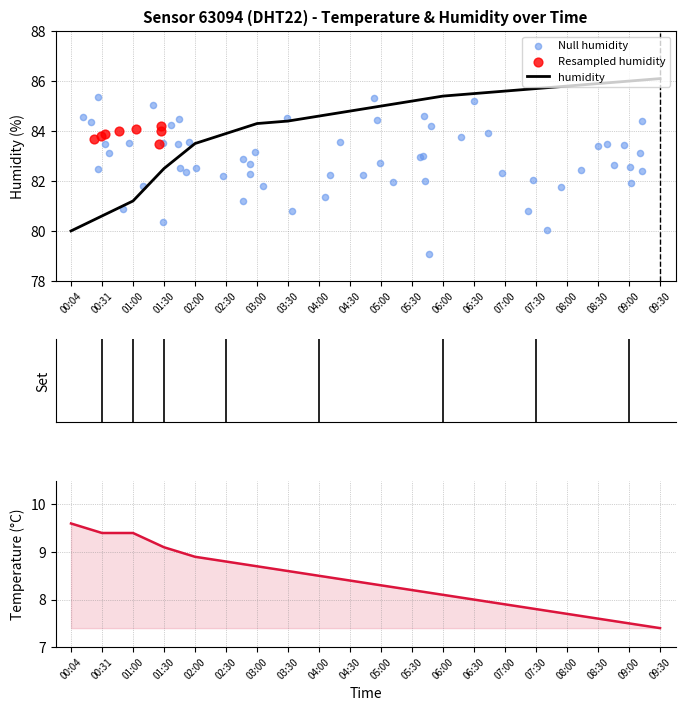

Which series contains the highest Y value?

humidity